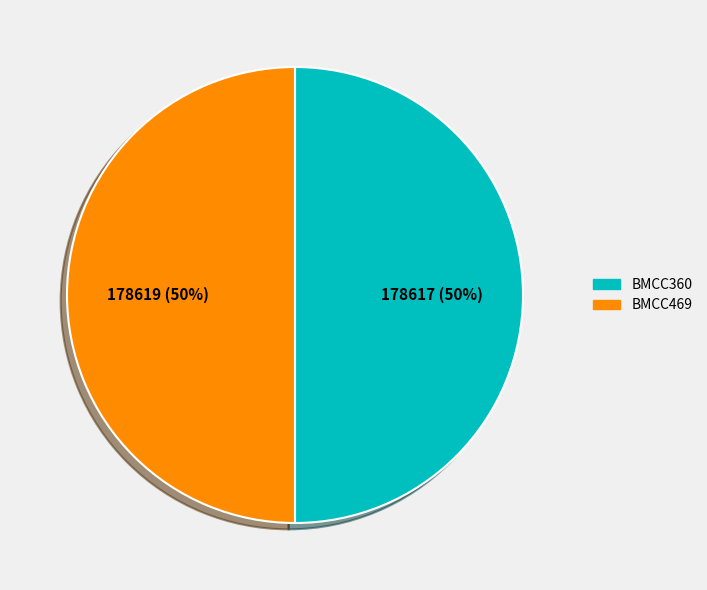

Is the sum of BMCC469 and BMCC360 greater than half?

Yes